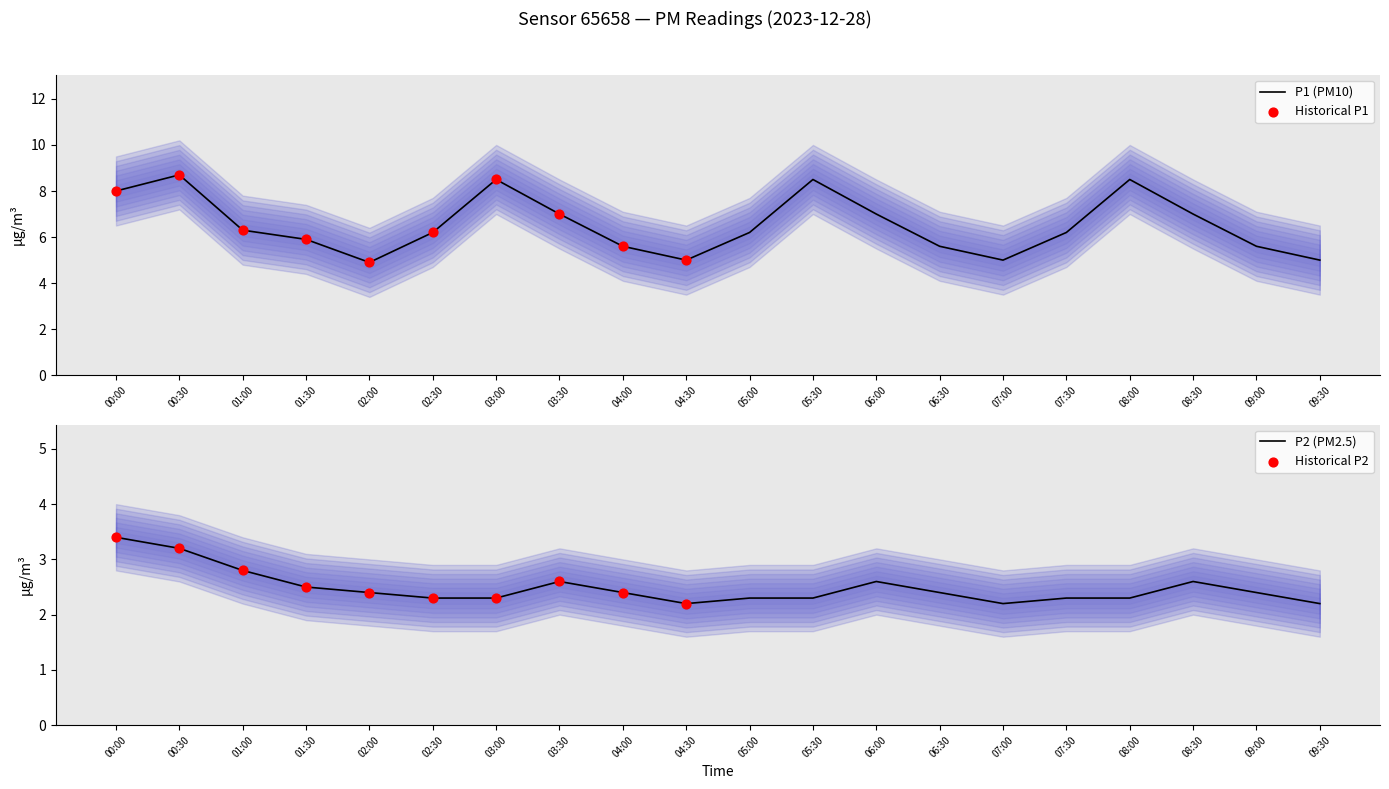

What is the total value across all series at 04:30?

7.2